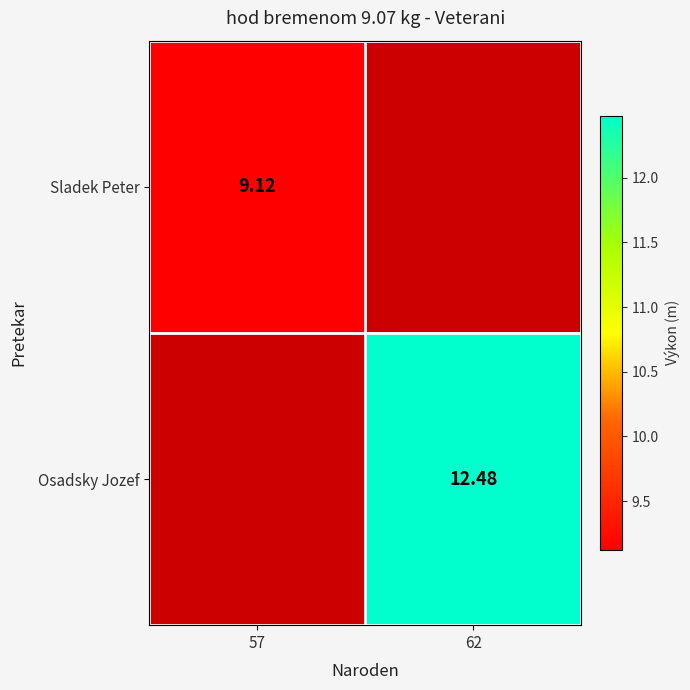

What value does the Sladek Peter series have at 57?

9.1